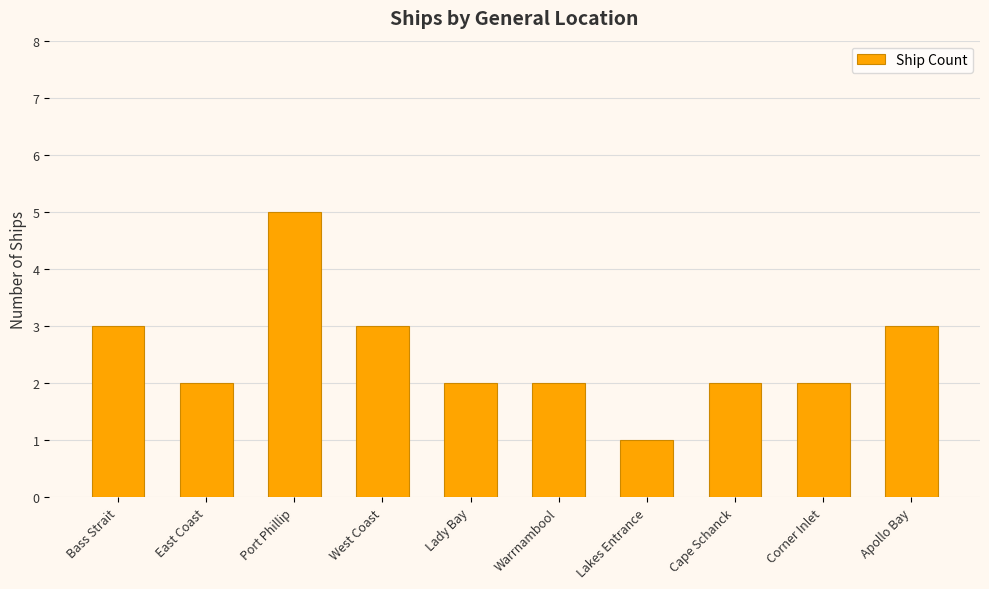

Count the values in the range 2 to 3.

8